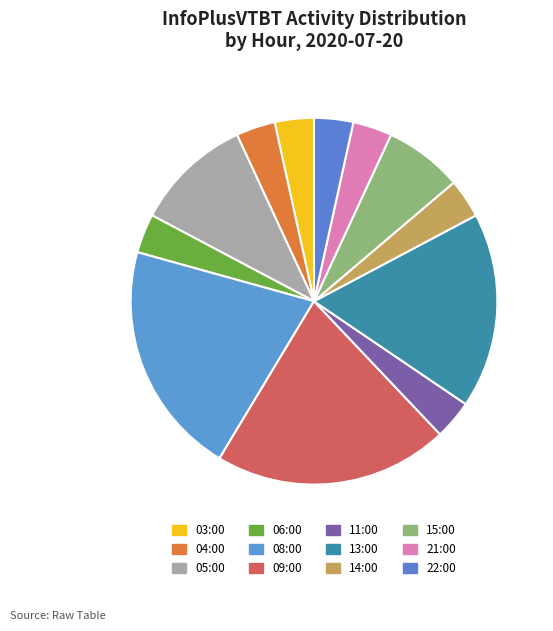

Approximately how many times larger is the value at 13:00 compared to 21:00?

5.0